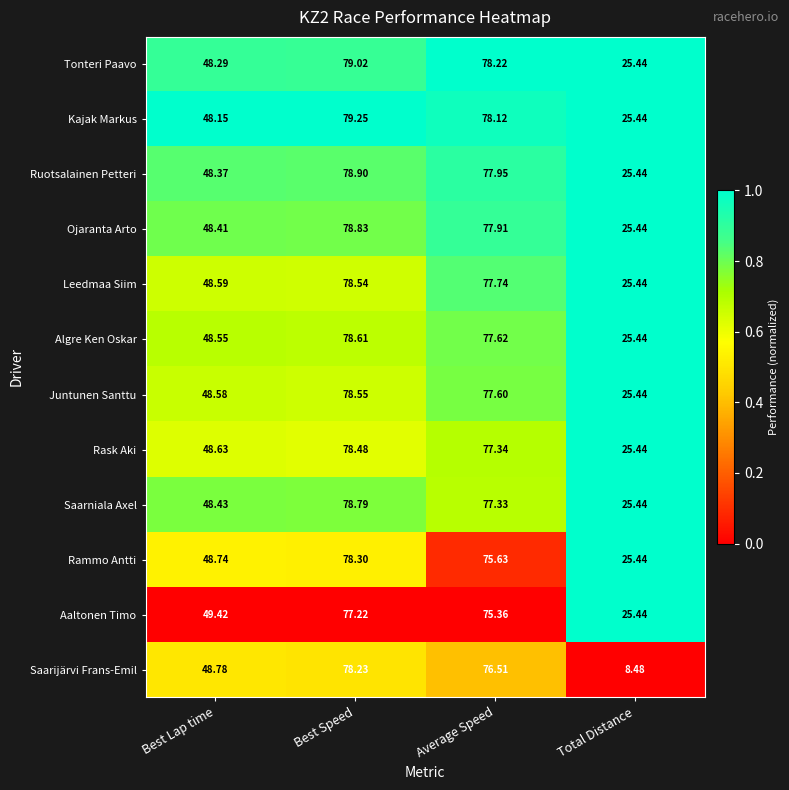

Between Best Lap time and Best Speed, which series saw the biggest shift?

Kajak Markus